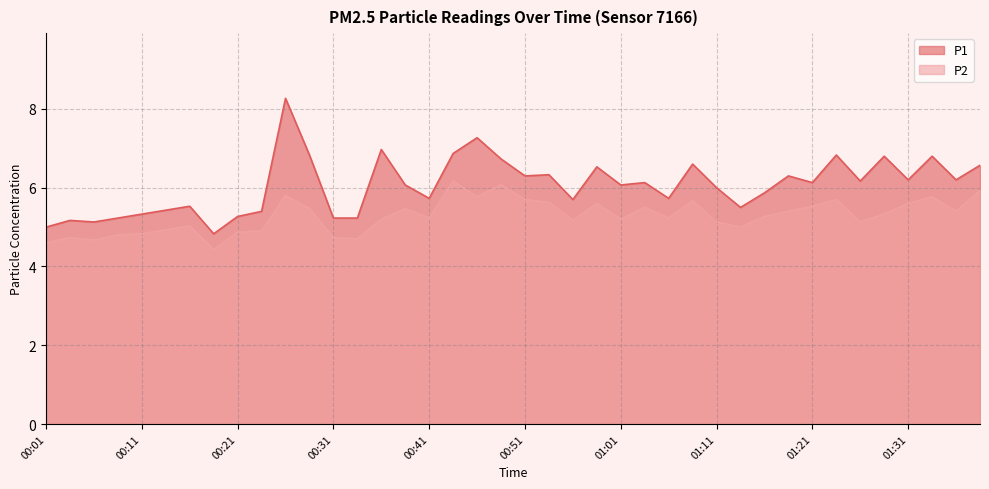

Which category has the lowest value across all series?

00:19